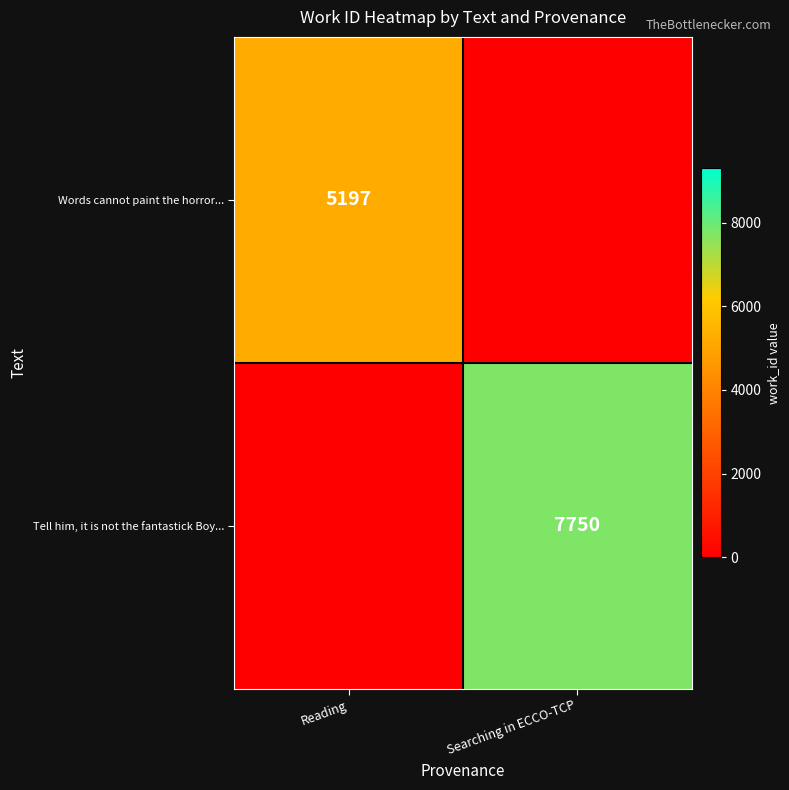

What is the difference between the Tell him, it is not the fantastick Boy... values at Searching in ECCO-TCP and Reading?

7750